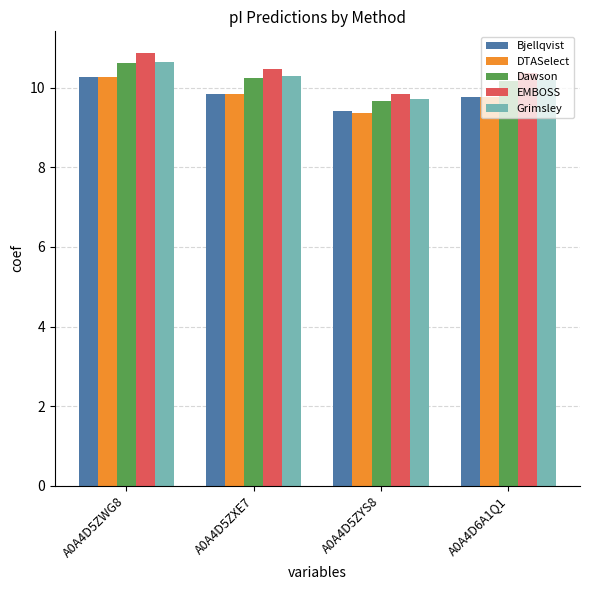

How many bars are there in total?

20